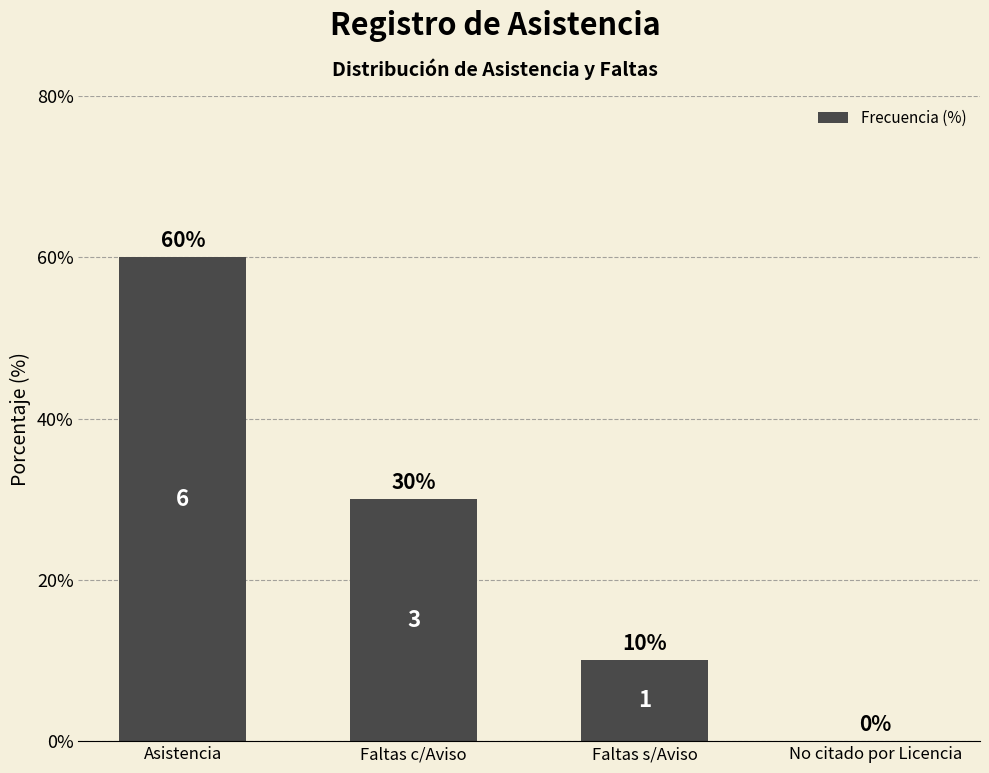

The chart shows a value of 10 at Faltas s/Aviso. True or false?

True